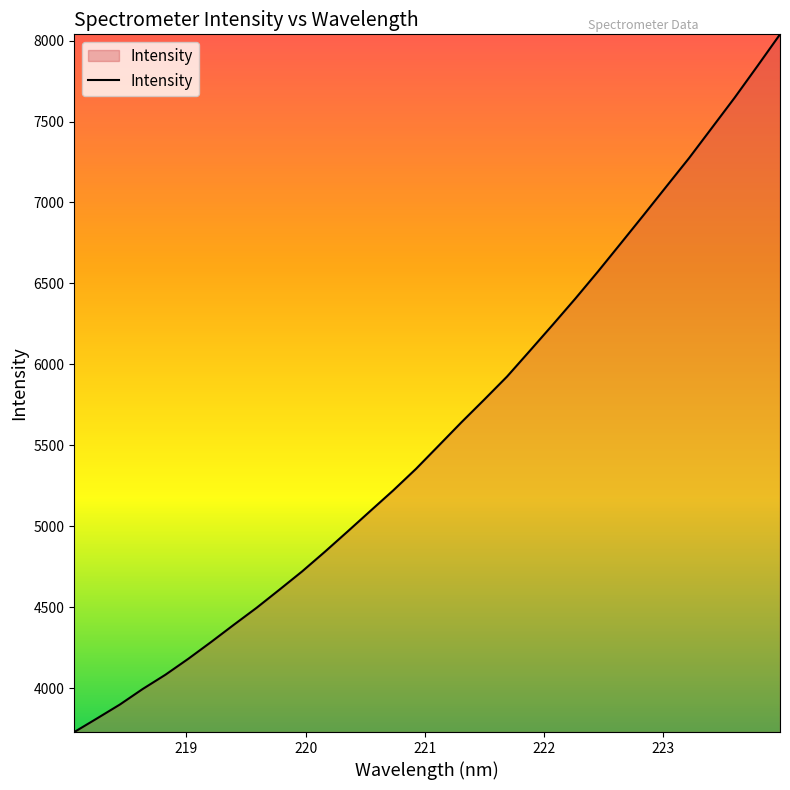

What is the smallest value displayed?

3728.0